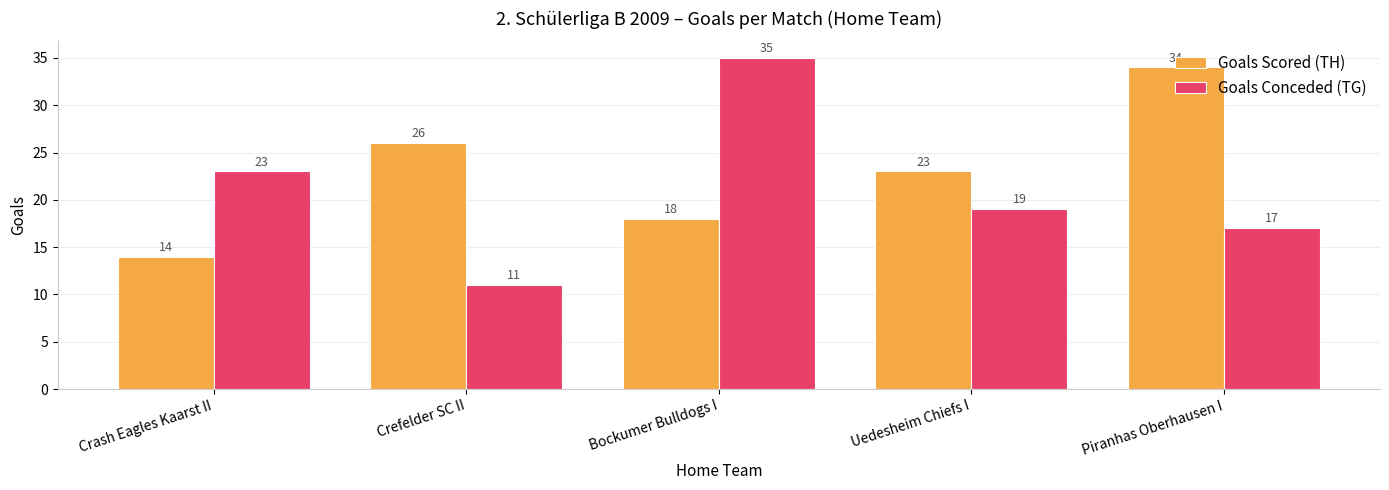

What is the difference between the maximum and minimum values in the Goals Scored (TH) series?

20